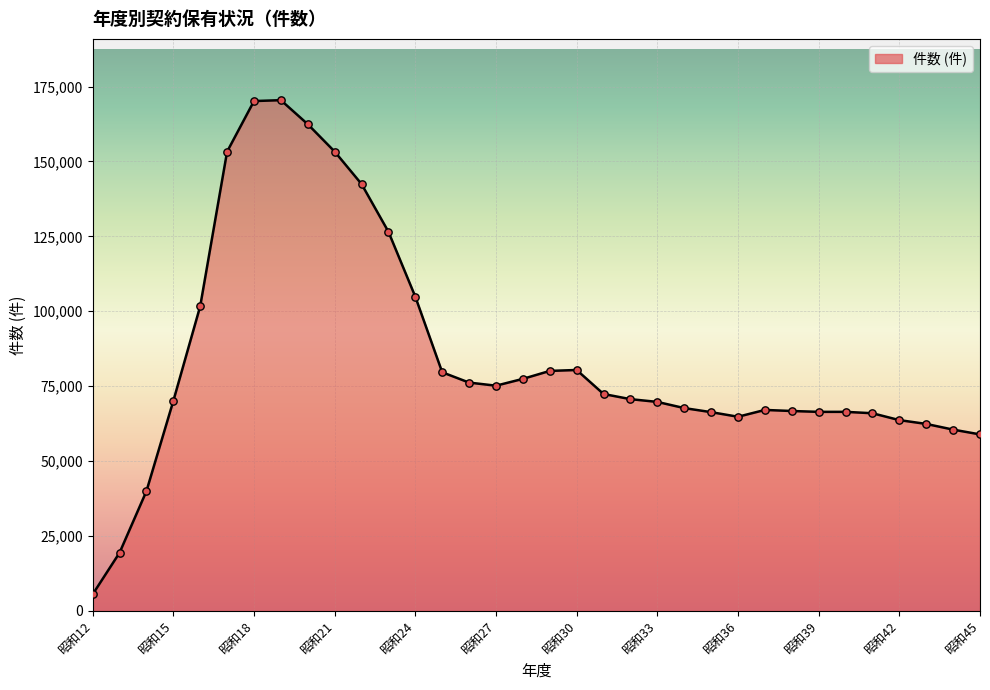

What is the difference between the maximum and minimum values?

164909